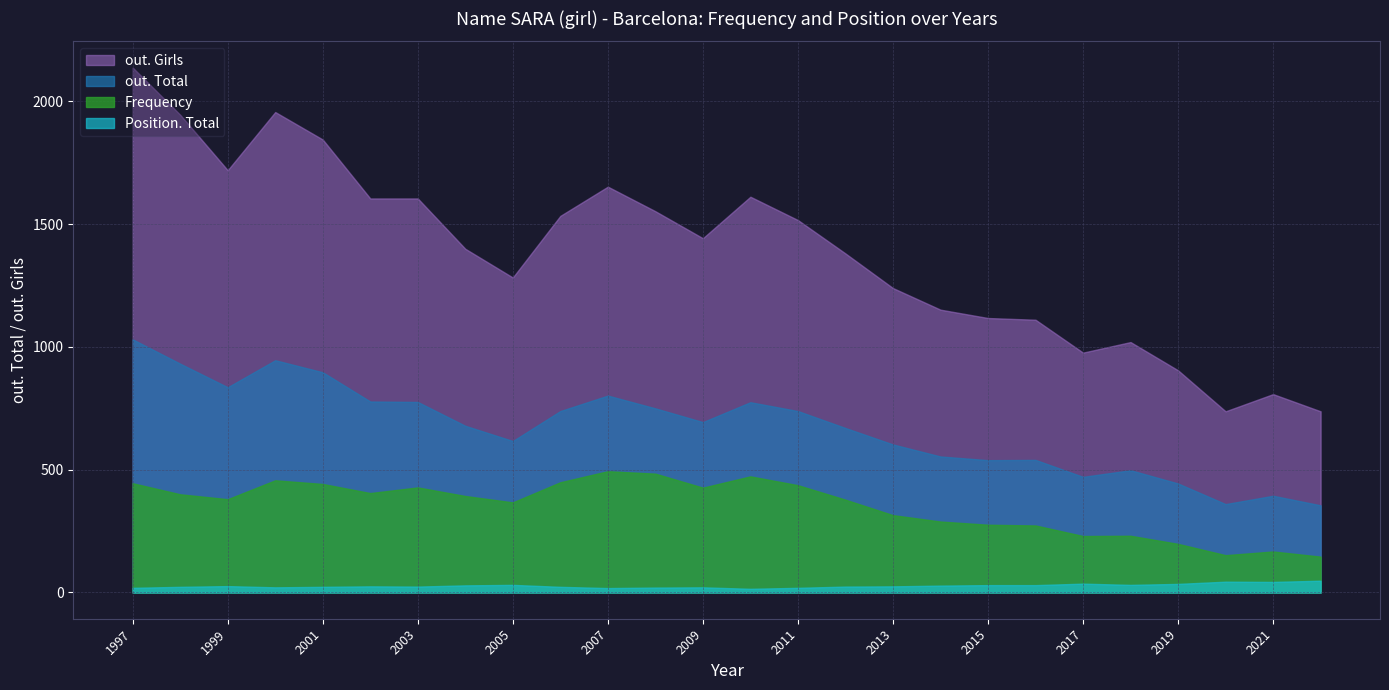

True or false: Frequency has more than 0 points higher than both neighbors.

True